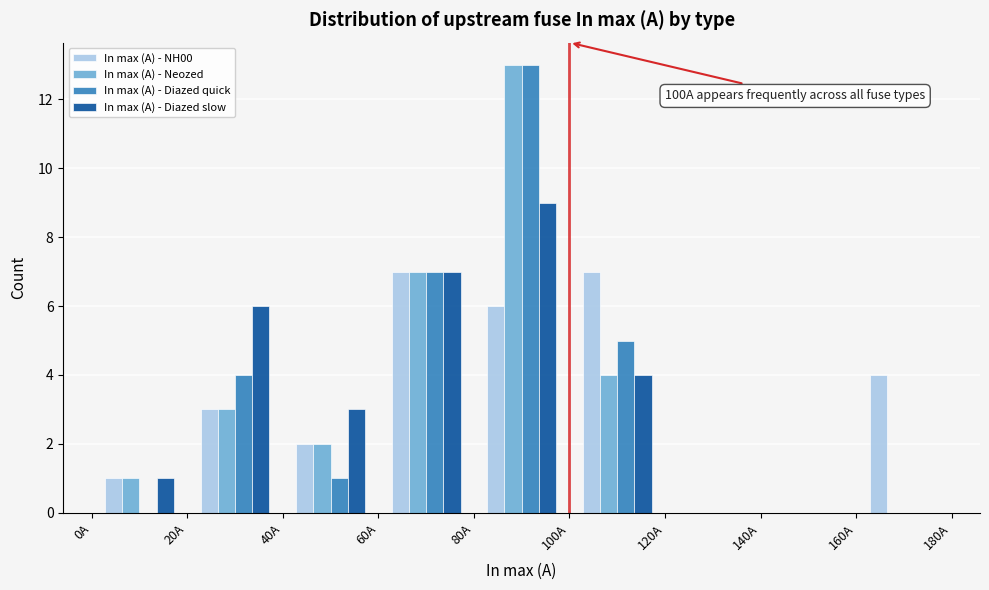

In the In max (A) - Diazed slow series, which range on the x-axis has the tallest bar?

80 to 100